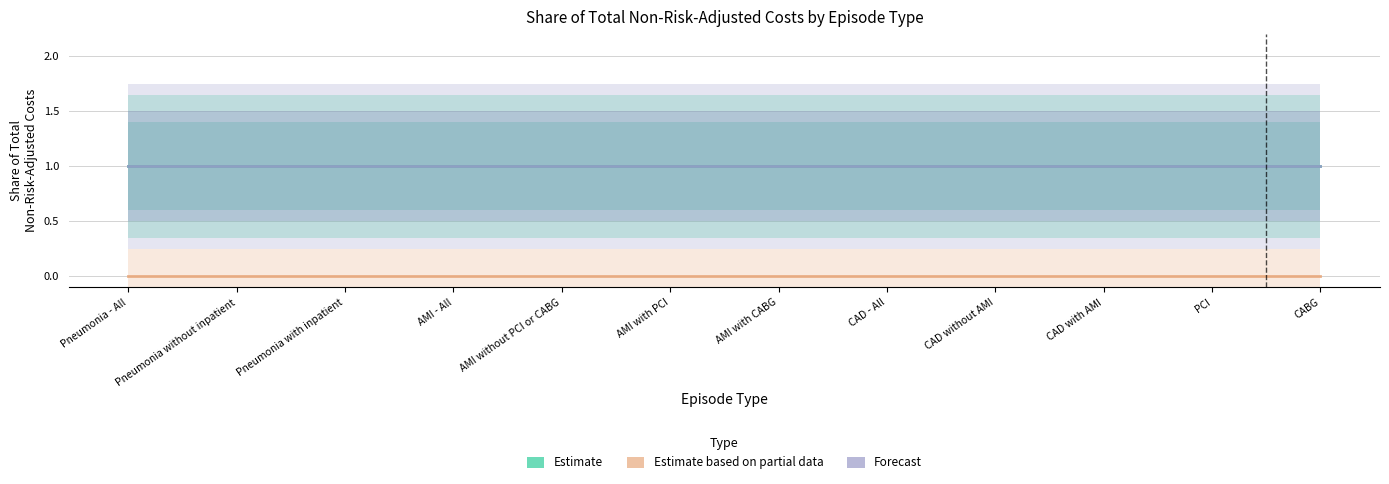

Read the Estimate value at AMI - All.

1